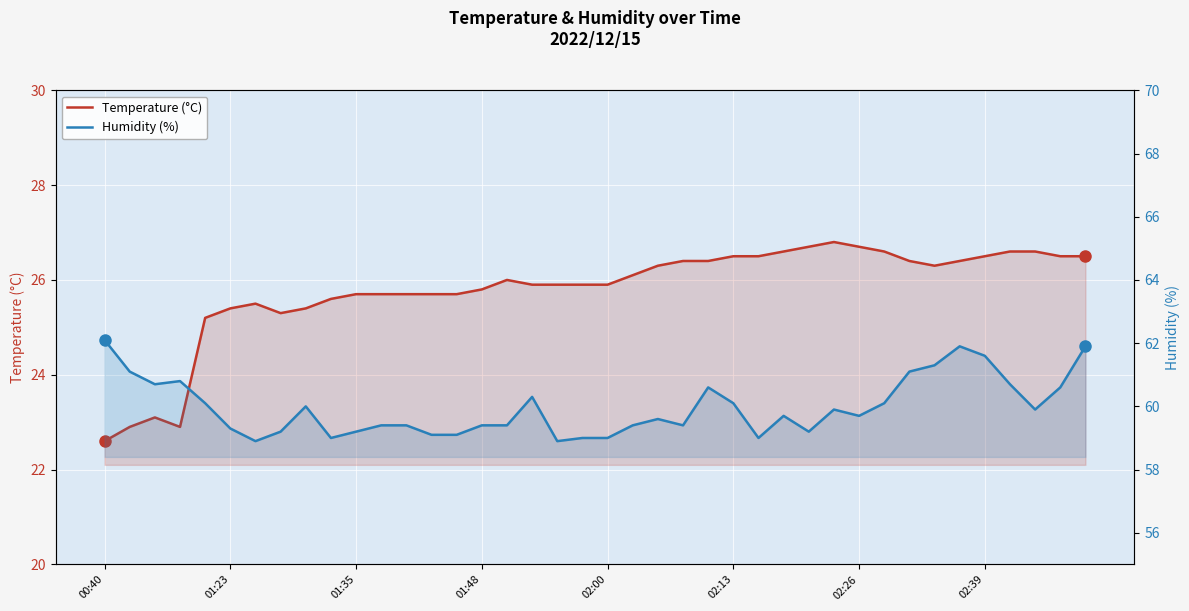

Does the chart display data point markers on the line(s)?

No